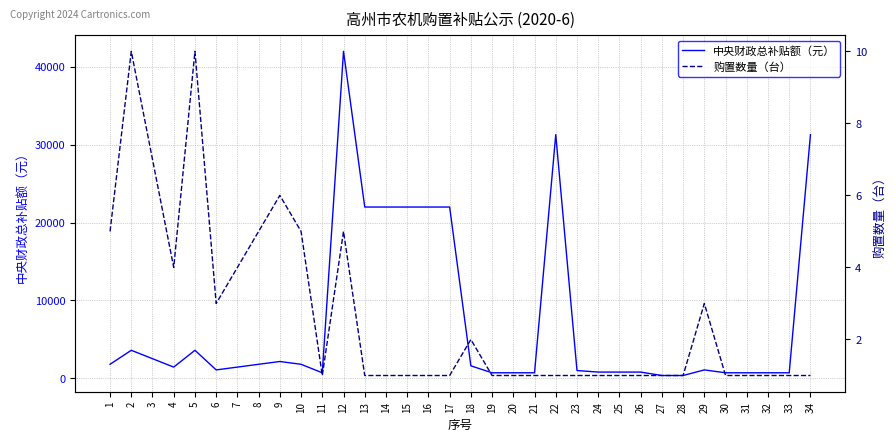

Where is 中央财政总补贴额（元） nearest to the value 21180?

13